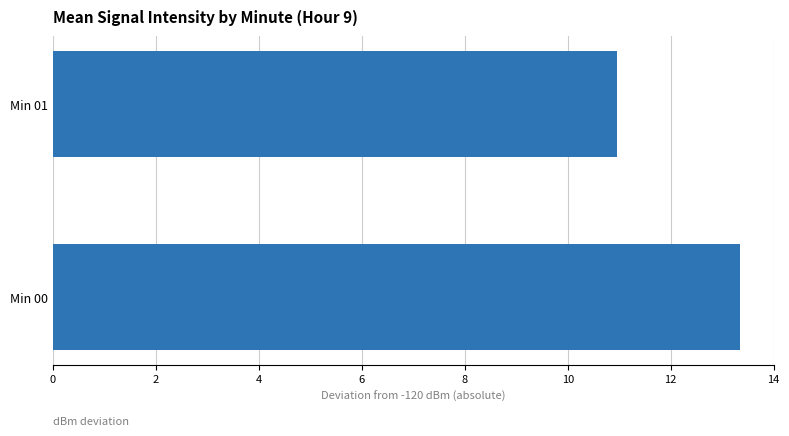

What is the average value?

12.1